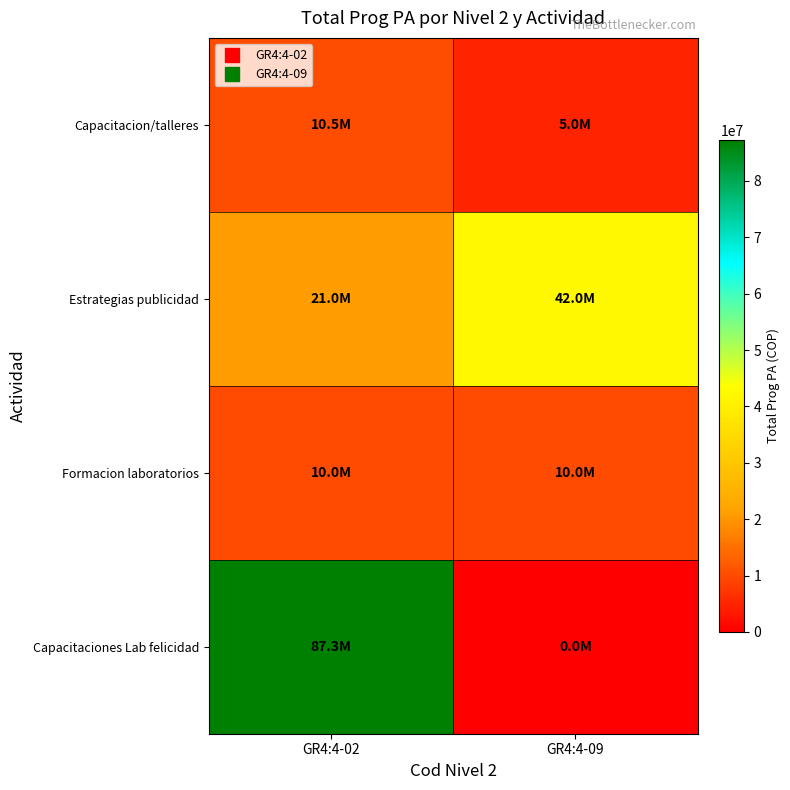

At how many categories does at least one series exceed 4411075?

2